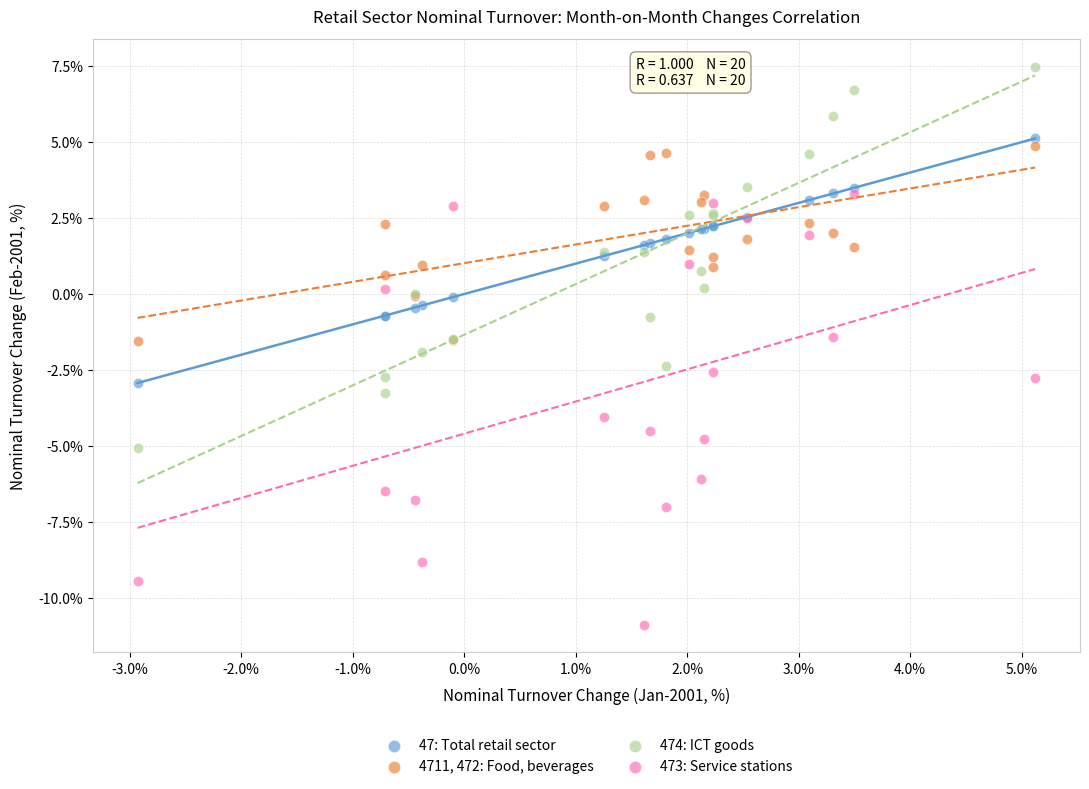

What is the X range (max minus min) for the scatter plot?

8.0